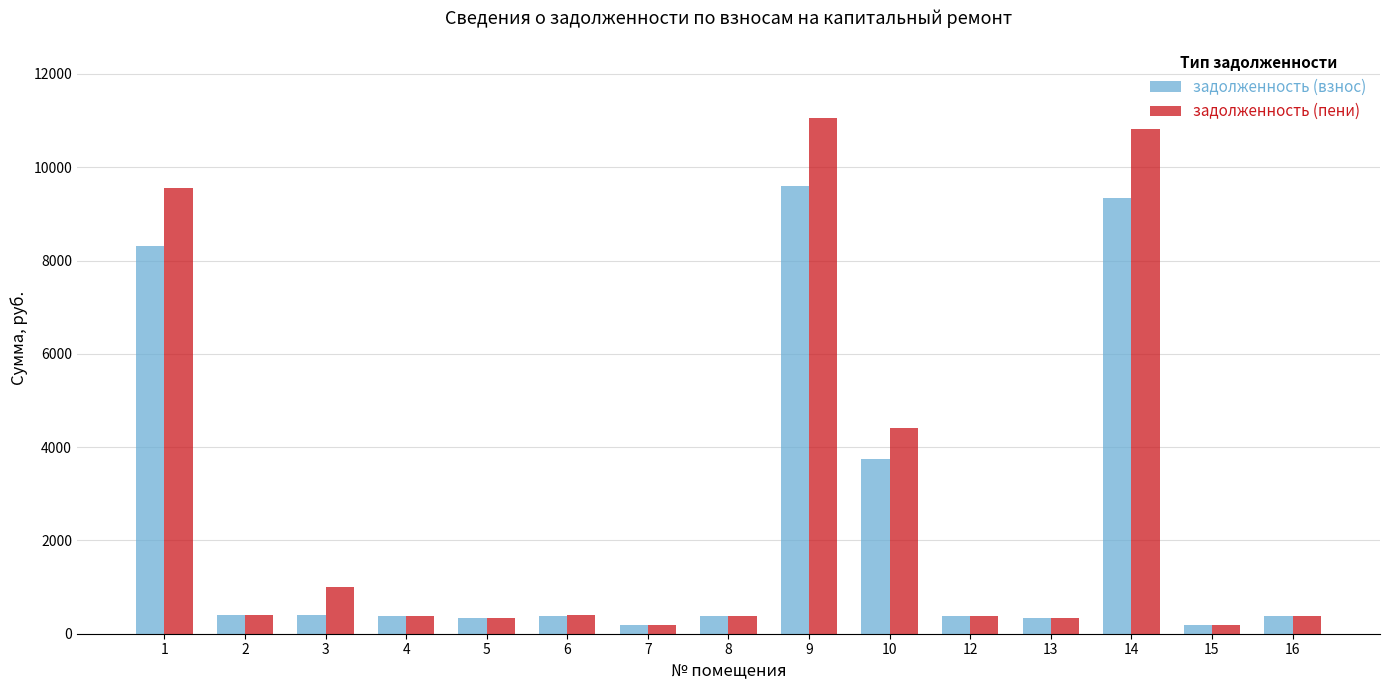

At which category is the sum across all series the highest?

9